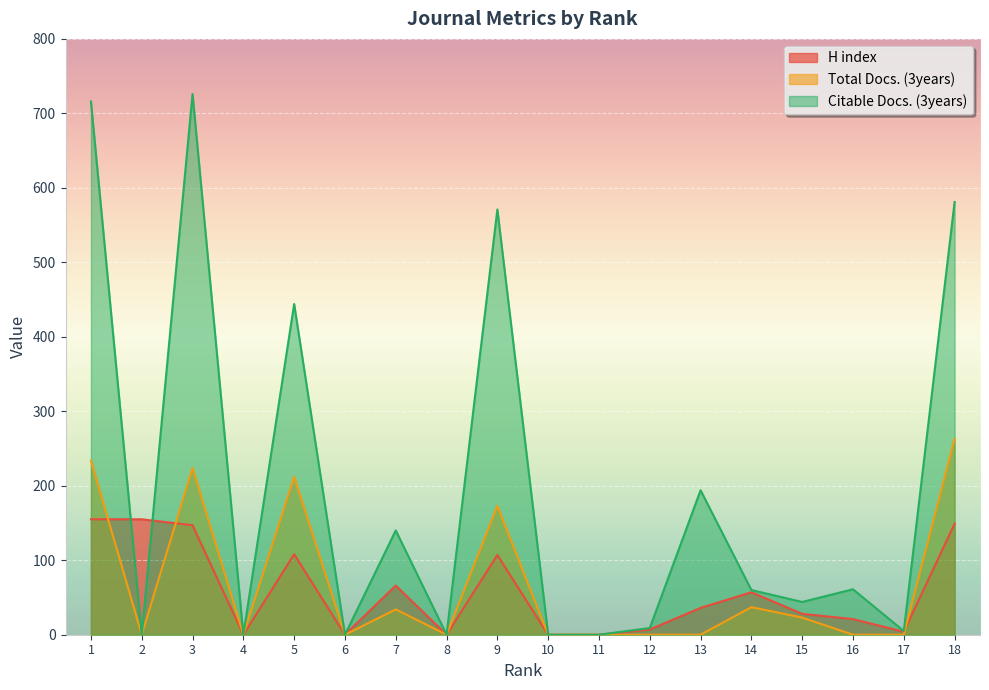

At which category does H index reach its first local peak?

5